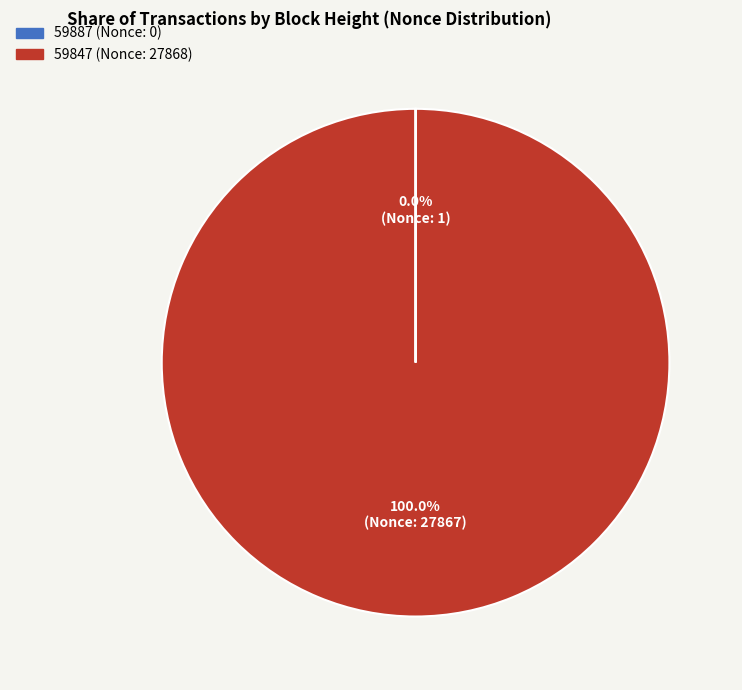

To the nearest percent, what portion does 59847 represent?

100%